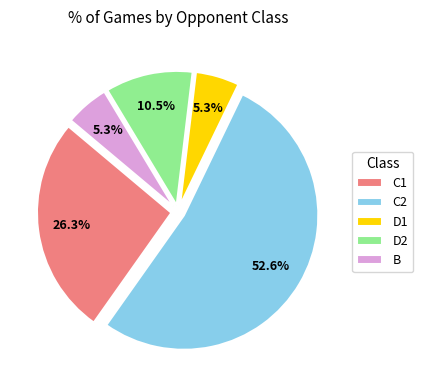

True or false: C1 accounts for 17% of the total.

False